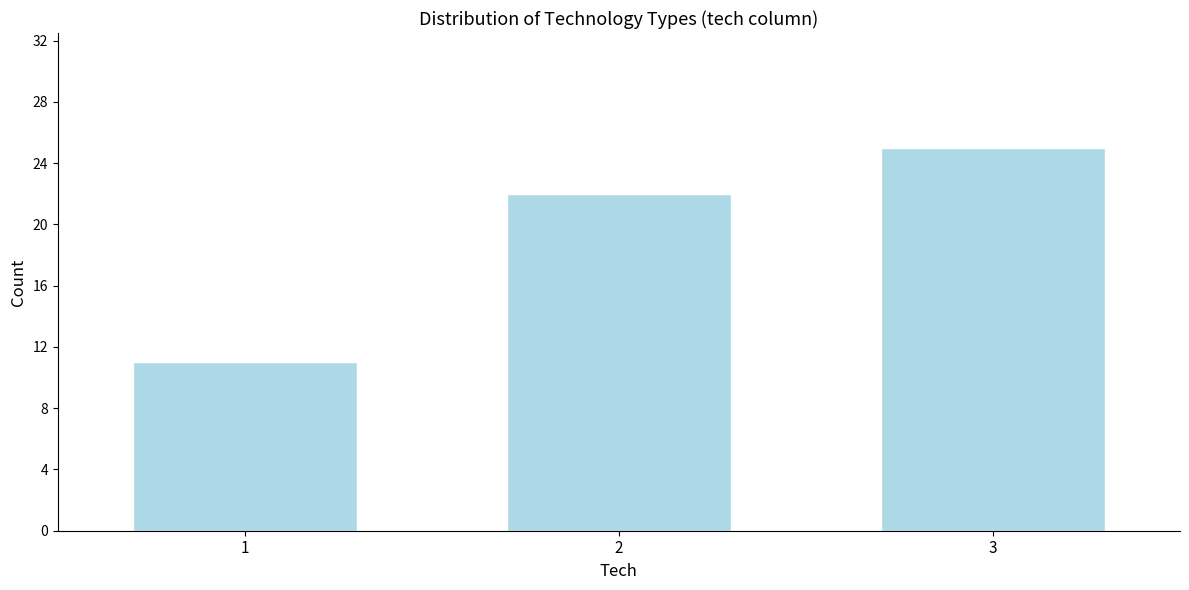

Reading left to right, transcribe all the data shown in this chart.

1=11	2=22	3=25